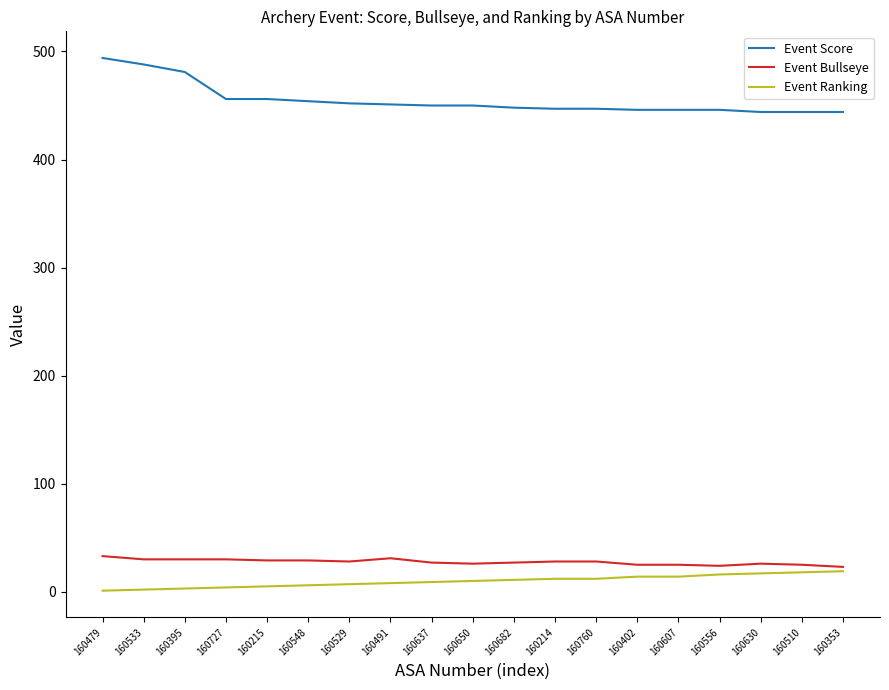

True or false: Event Score and Event Ranking cross at least once.

False